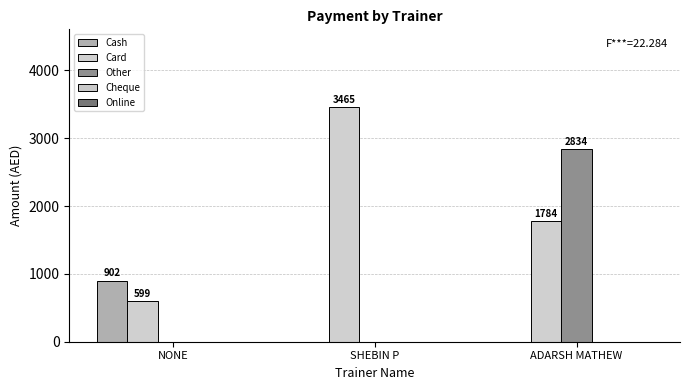

What position from the right is ADARSH MATHEW?

1